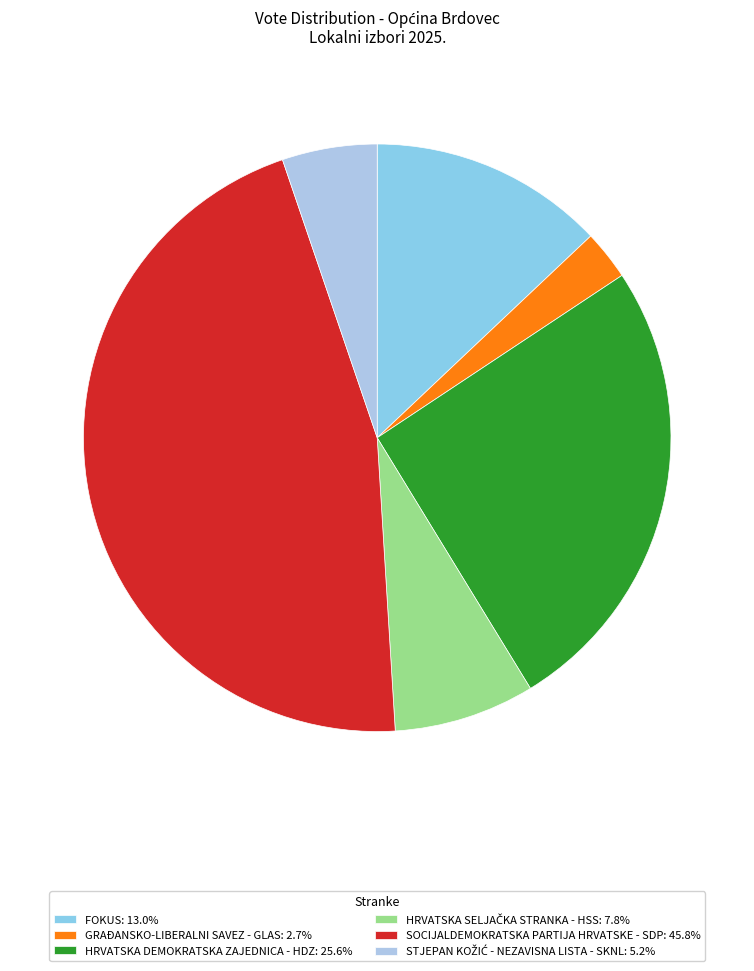

Count the number of slices in the pie.

6